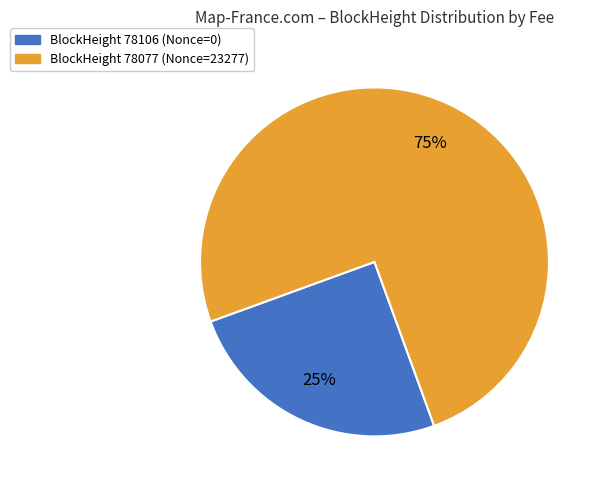

How many slices are in this pie chart?

2